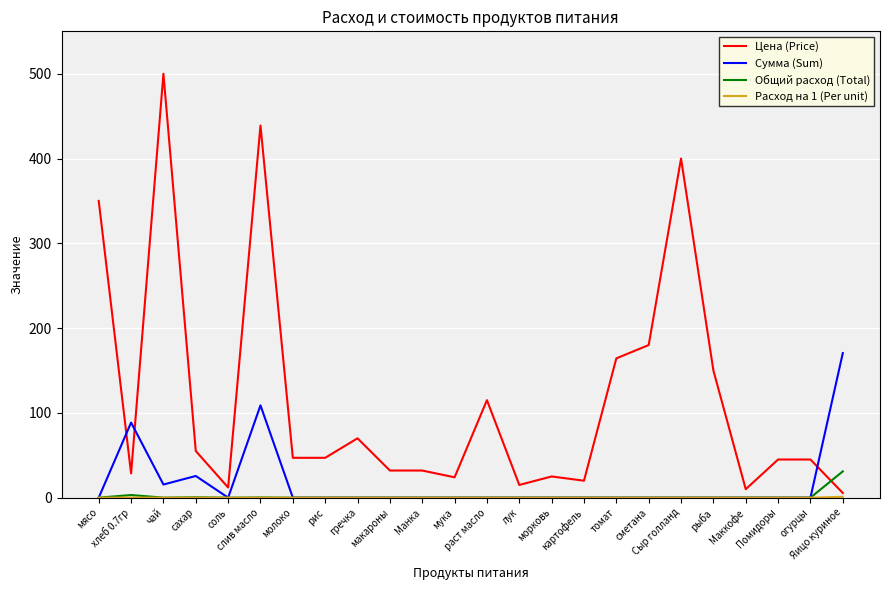

At which category is the sum across all series the highest?

слив масло